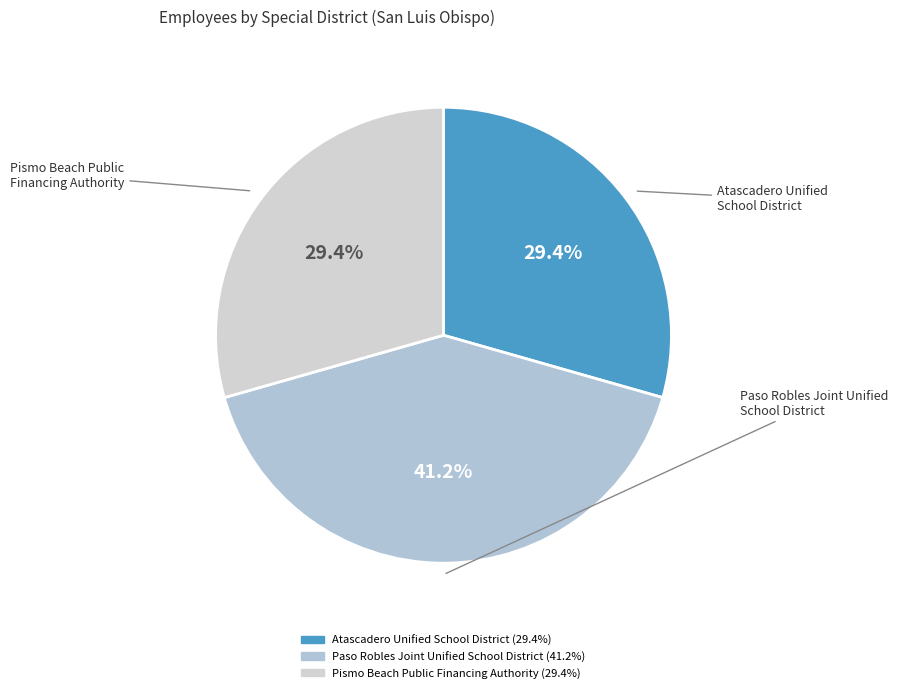

What percentage is the Atascadero Unified School District slice, to the nearest percent?

29%